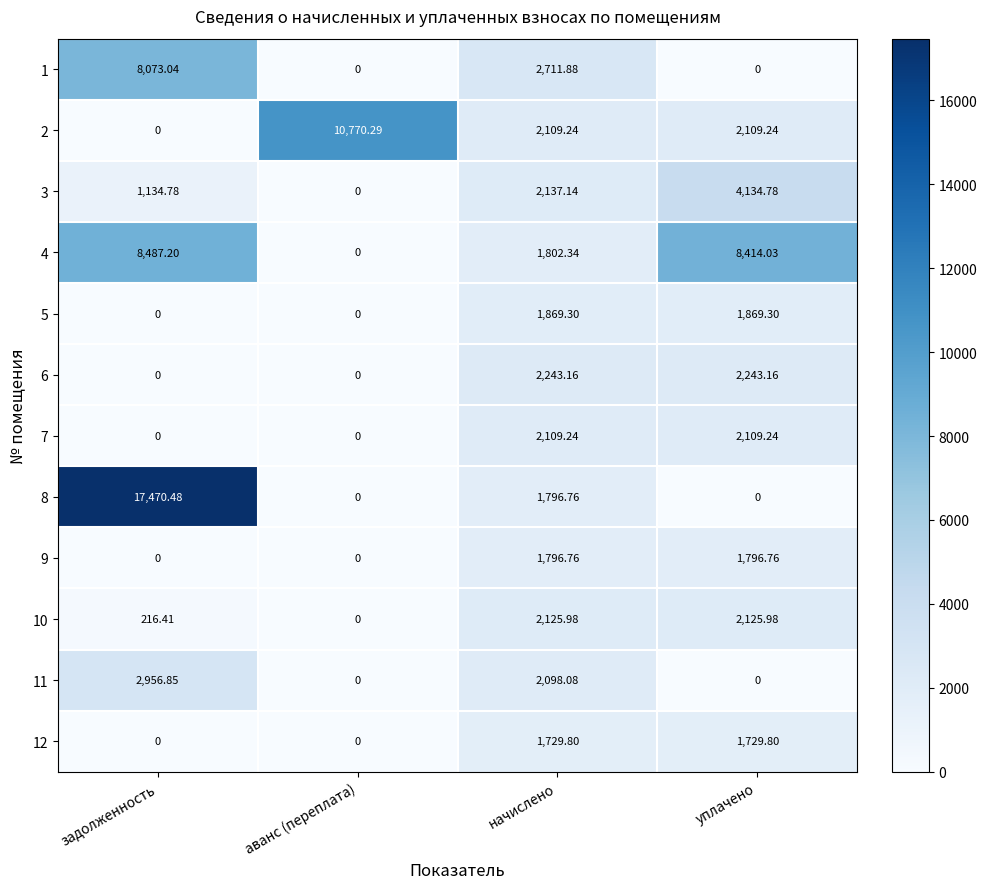

At which label does 5 first exceed 1869?

начислено